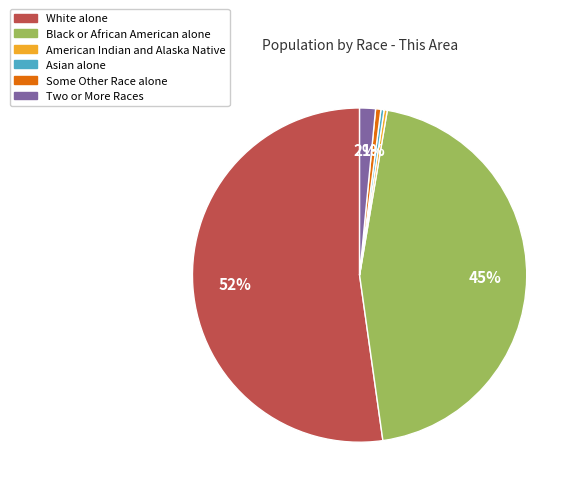

To the nearest percent, what portion does Two or More Races represent?

2%